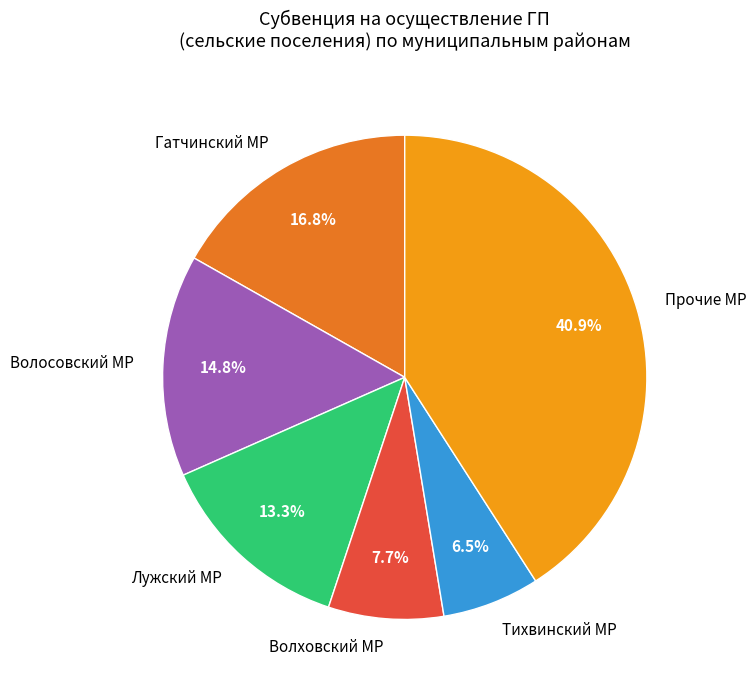

True or false: Гатчинский МР accounts for 17% of the total.

True